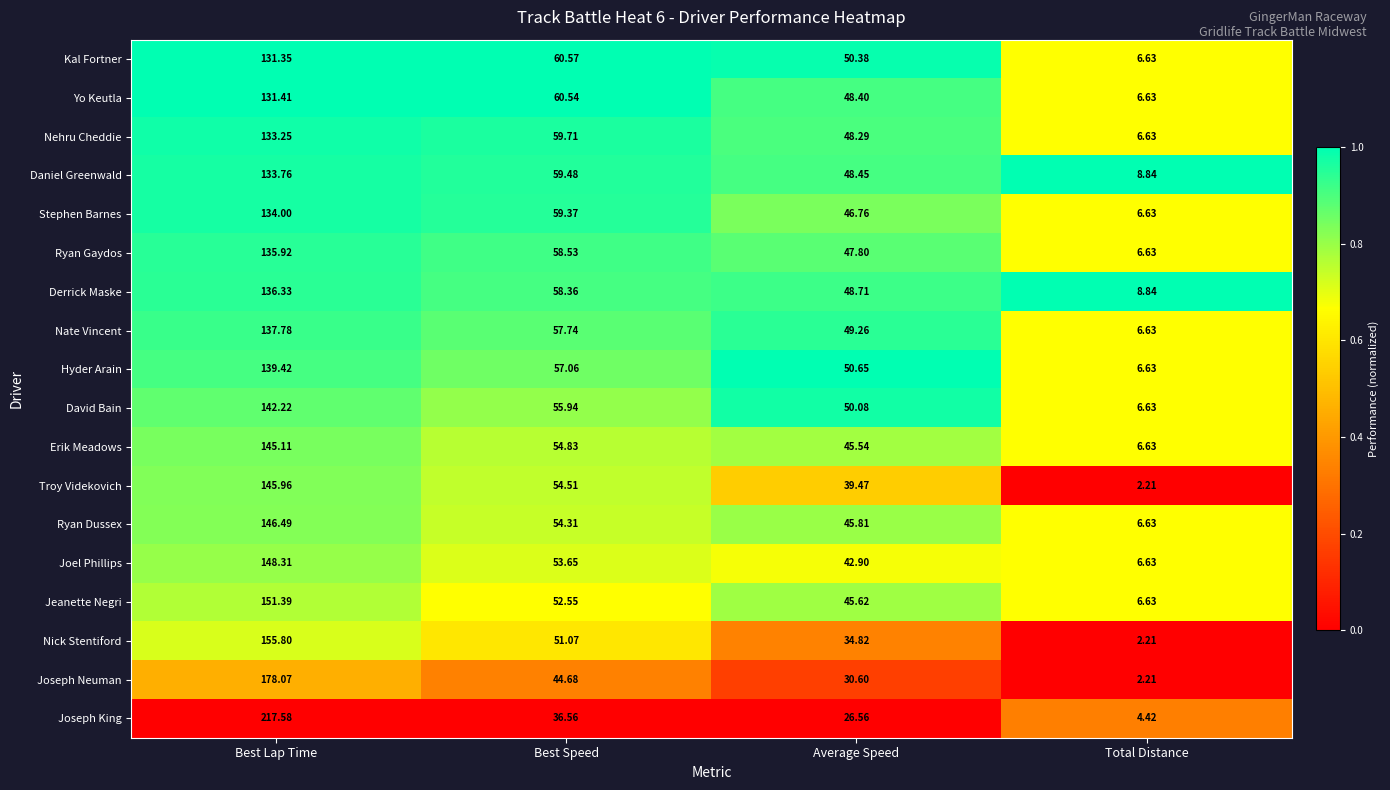

Where is Joel Phillips nearest to the value 77?

Best Speed